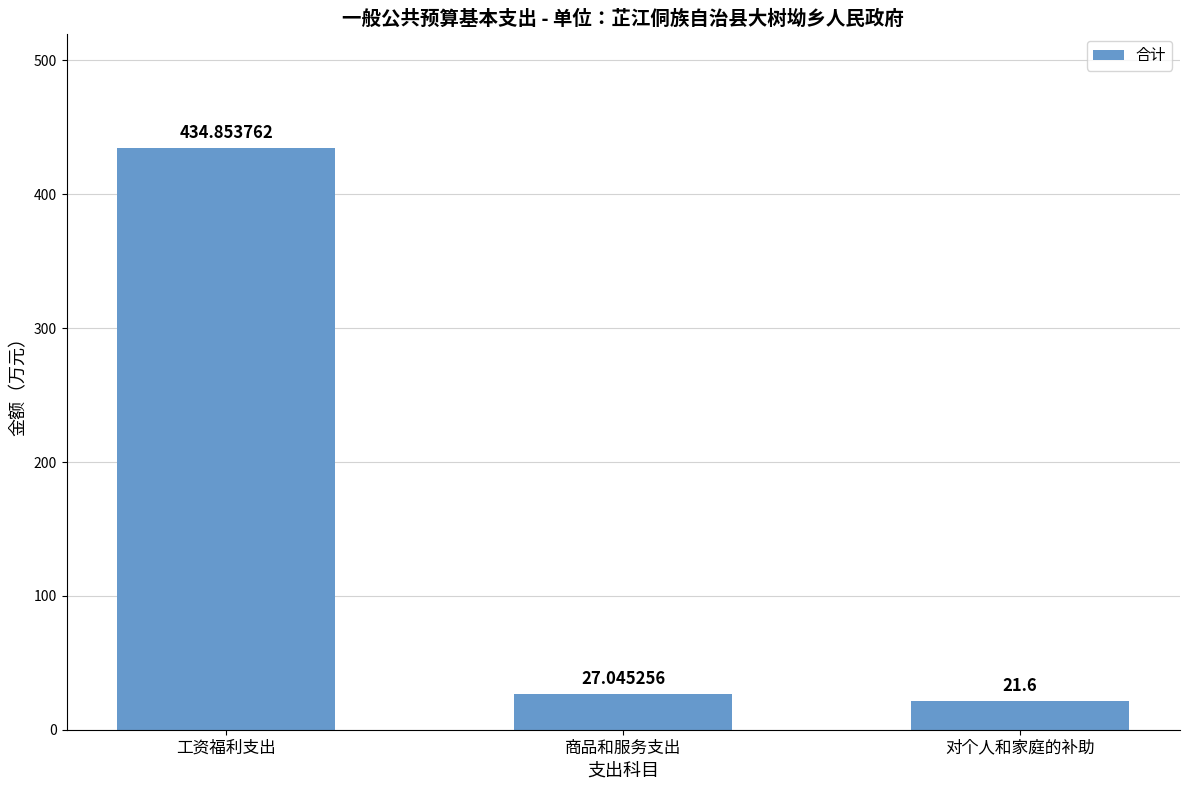

Which category has the highest value across all series?

工资福利支出